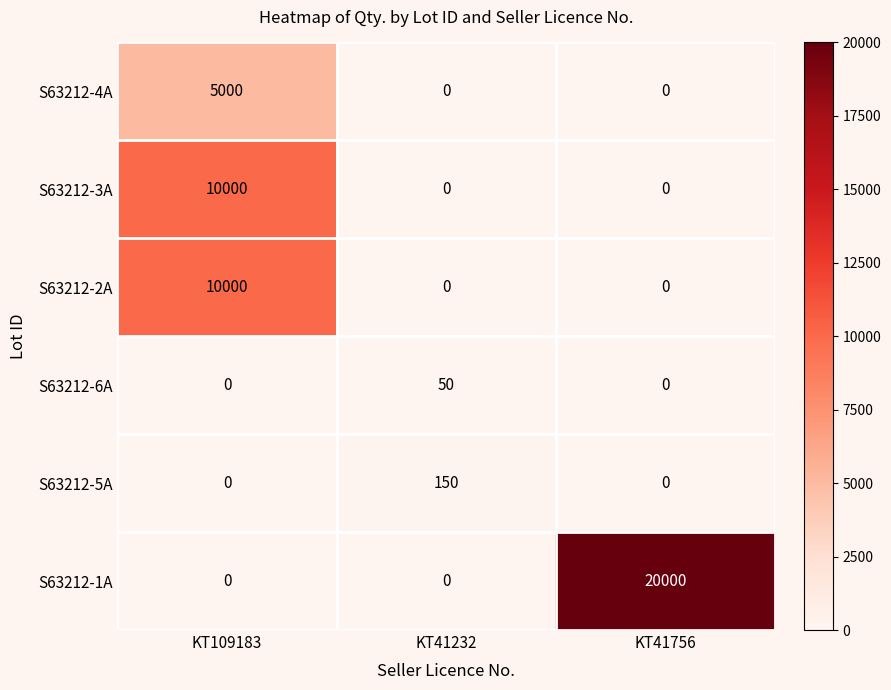

What is the difference between the maximum and minimum values in the S63212-1A series?

20000